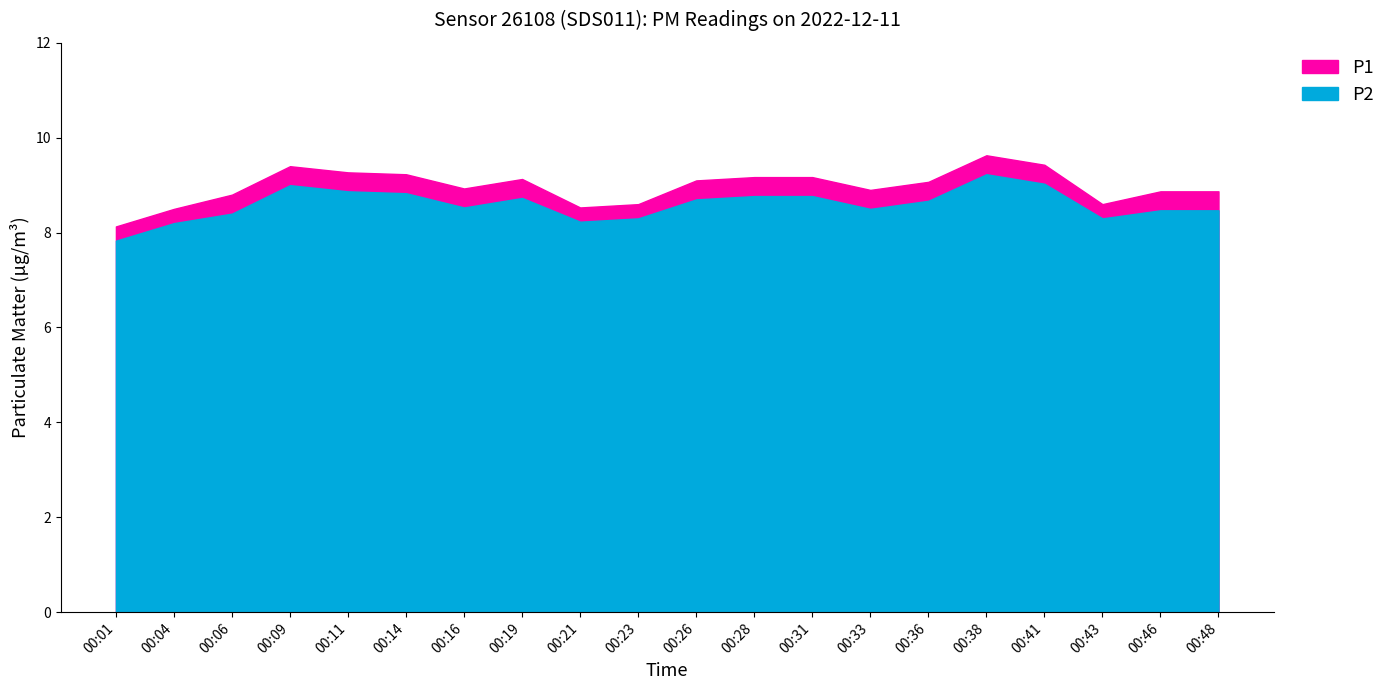

What is the sum of the P2 values at 00:33 and 00:38?

17.7